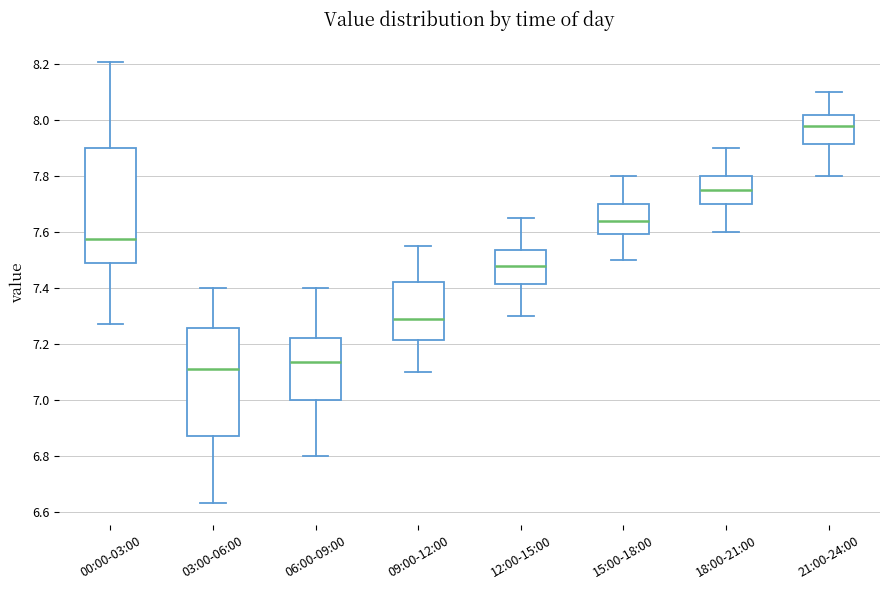

Which box has the highest median line?

21:00-24:00